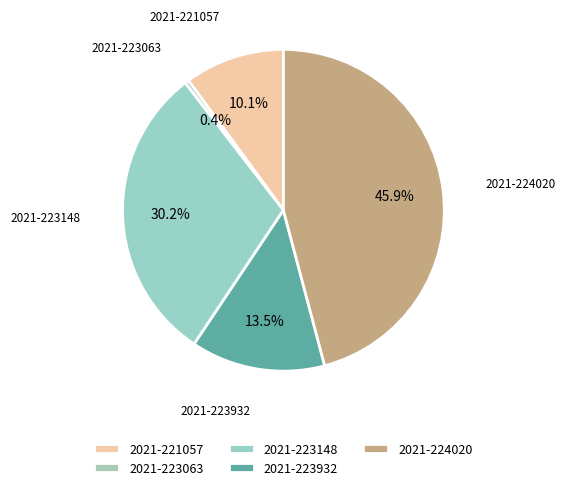

Is it true that 2021-223063 is 0% of the pie?

True